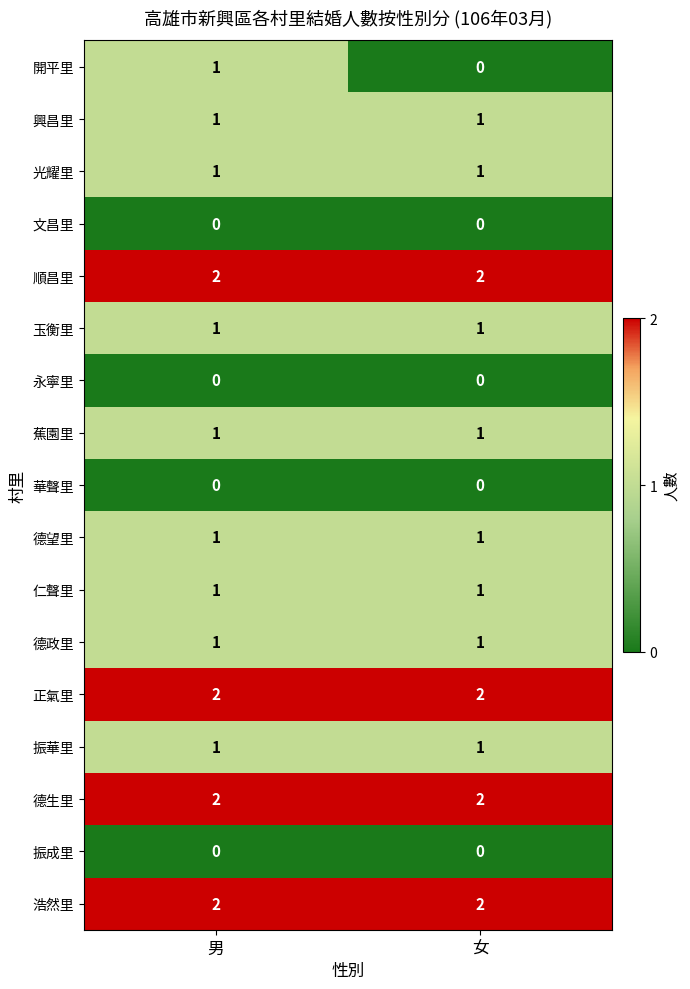

Which series changed the most between 男 and 女?

開平里